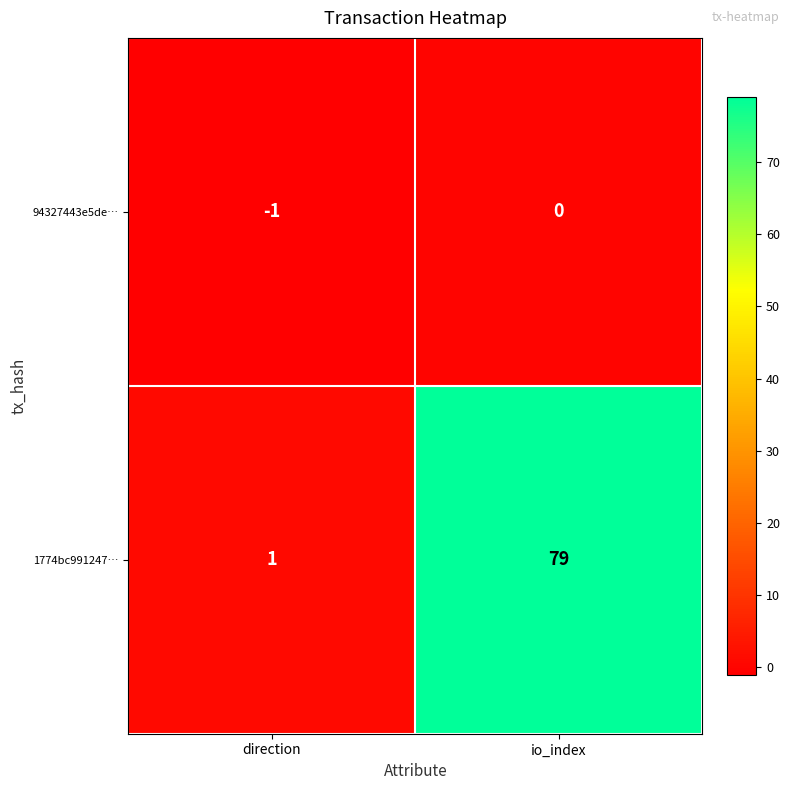

What is the average value of the 1774bc991247… series?

40